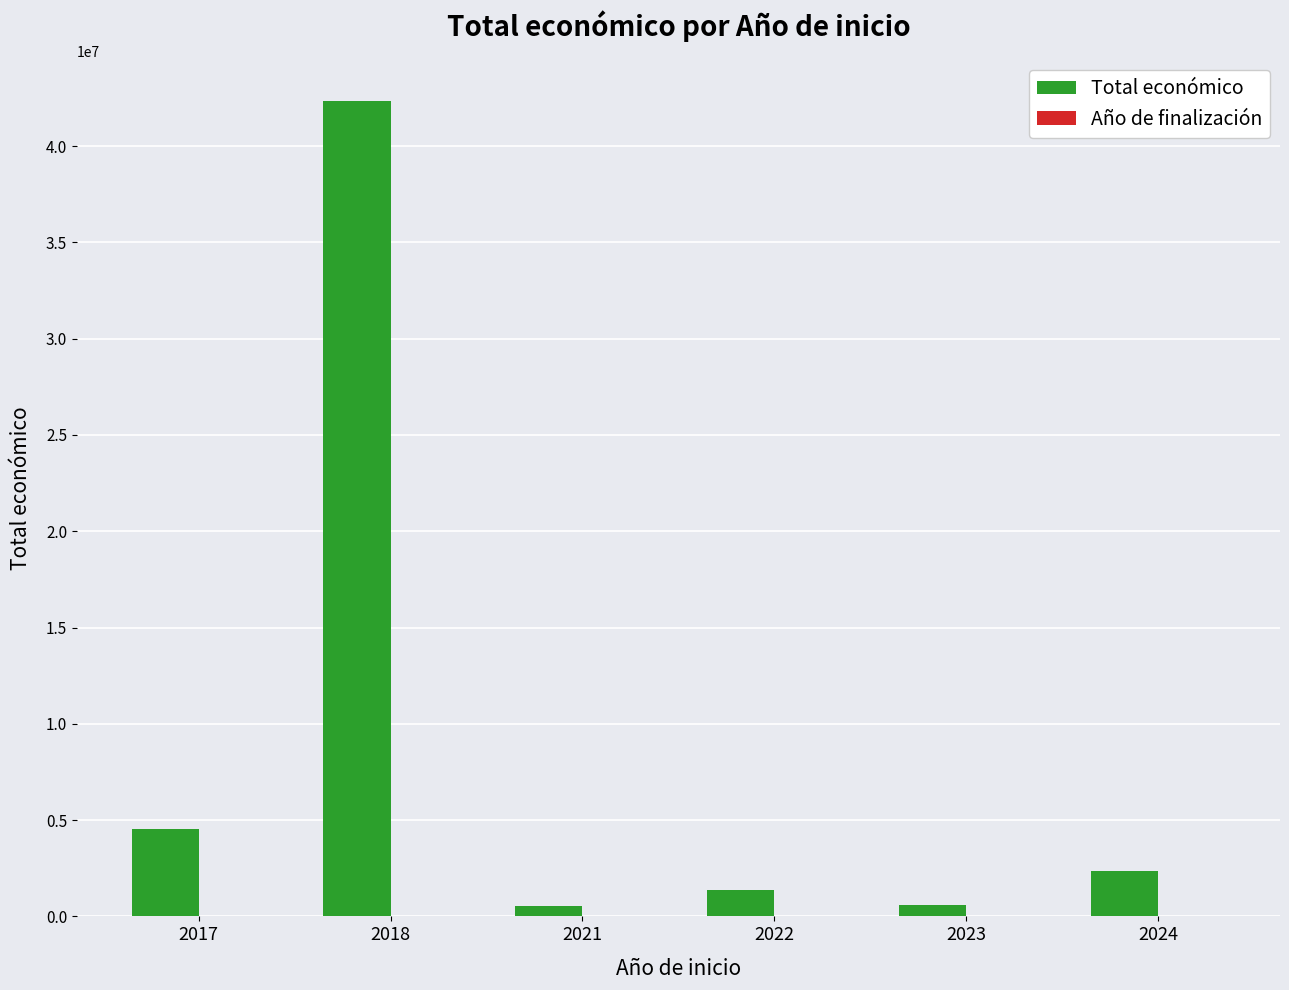

Which series changed the most between 2017 and 2023?

Total económico